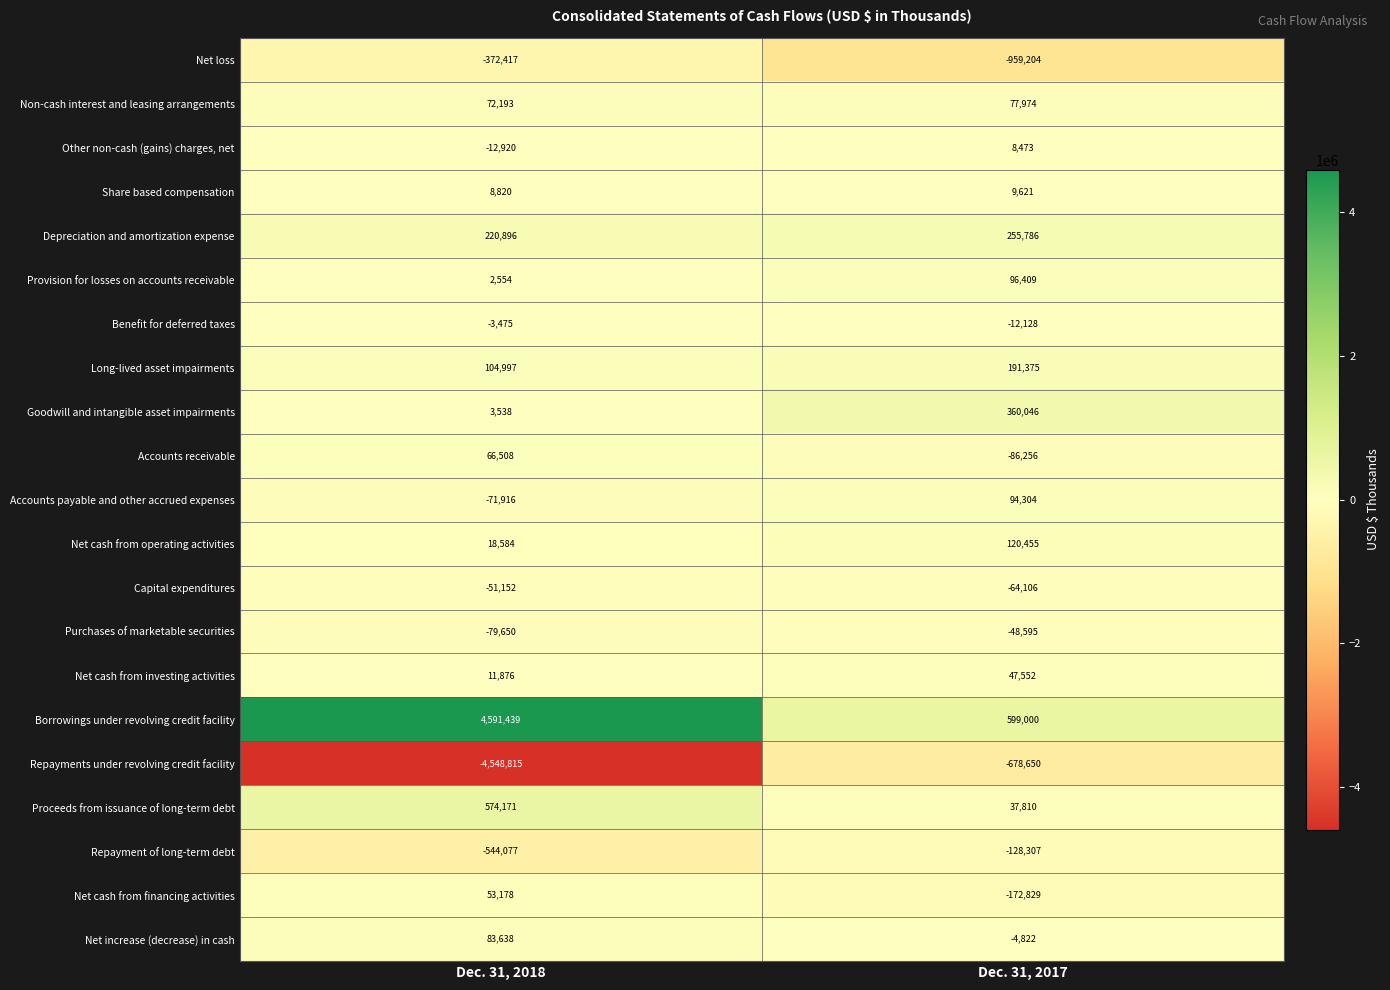

The value of Non-cash interest and leasing arrangements at Dec. 31, 2017 is 77974. True or false?

True